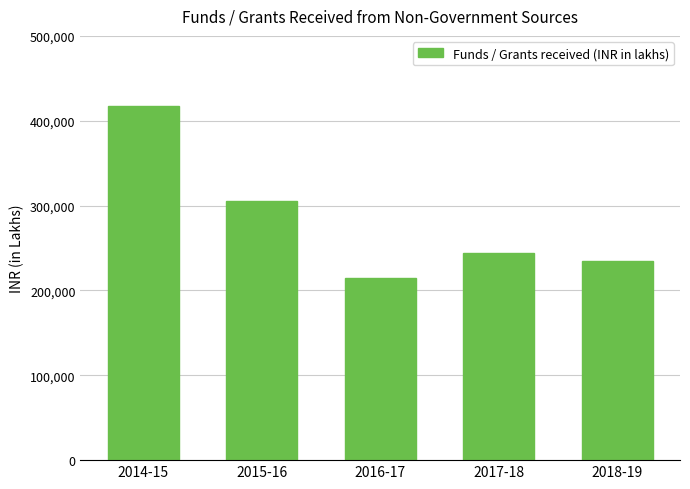

What is the label of the 2nd bar from the left?

2015-16